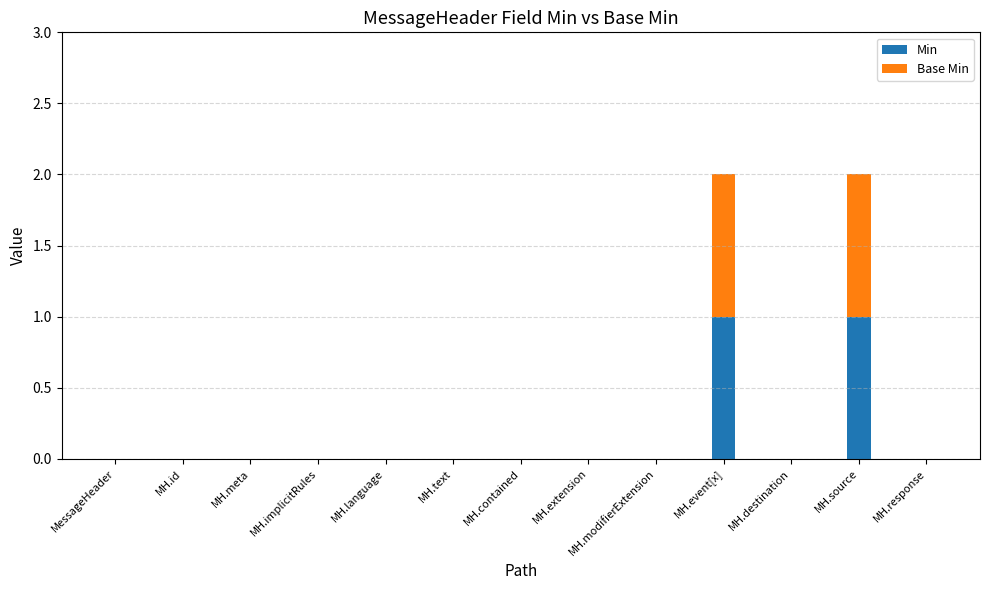

The value of Min at MH.id is 0. True or false?

True